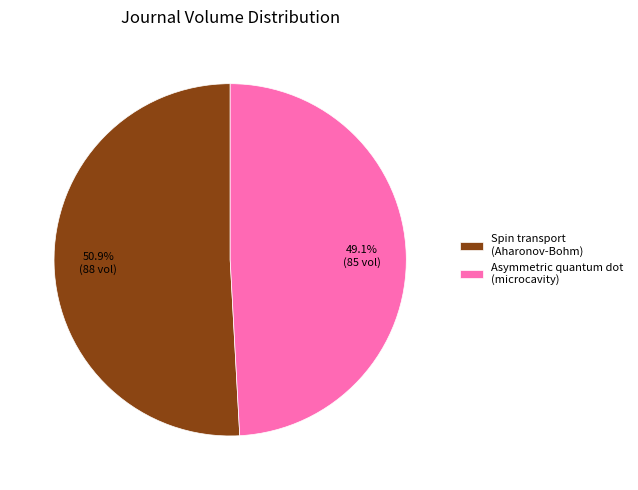

To the nearest percent, what is the difference between the largest and smallest slice percentages?

2%